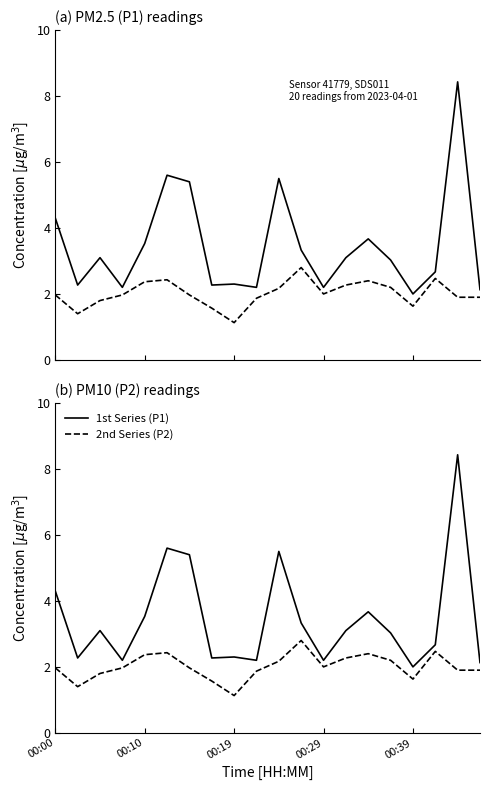

What is the minimum value for 1st Series (P1)?

2.0